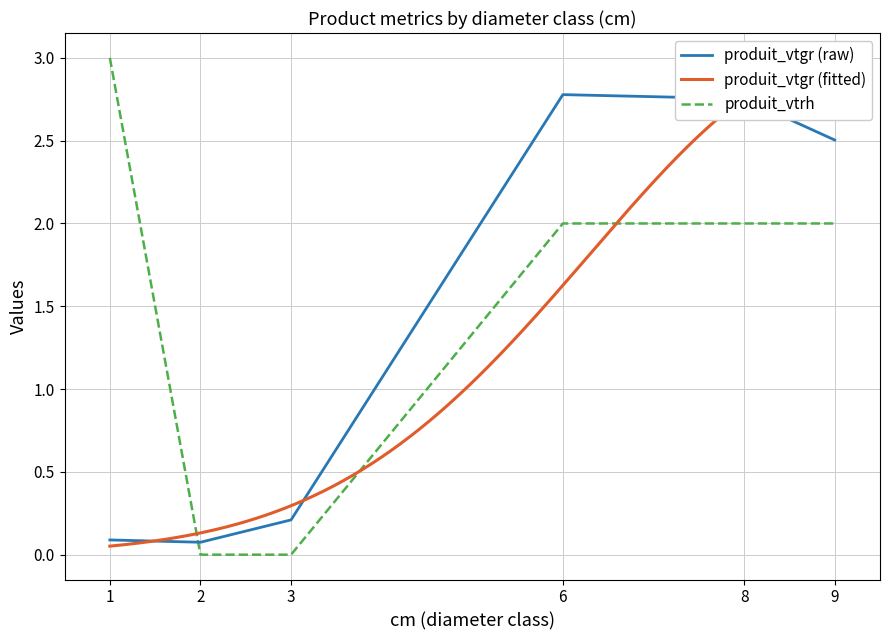

Which series has the largest range (max minus min)?

produit_vtrh